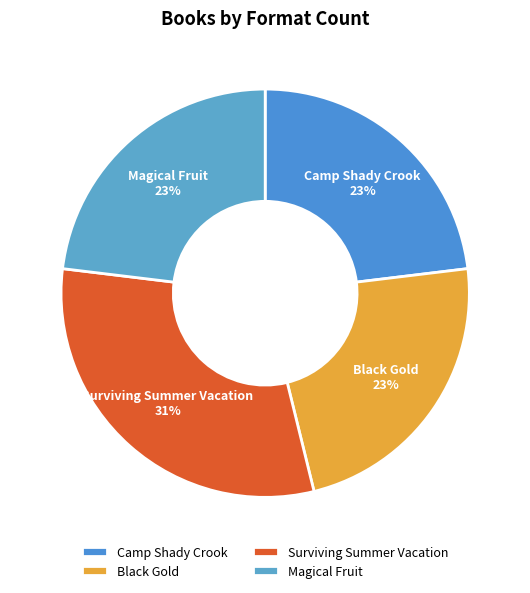

Which slice is the largest?

Surviving Summer Vacation